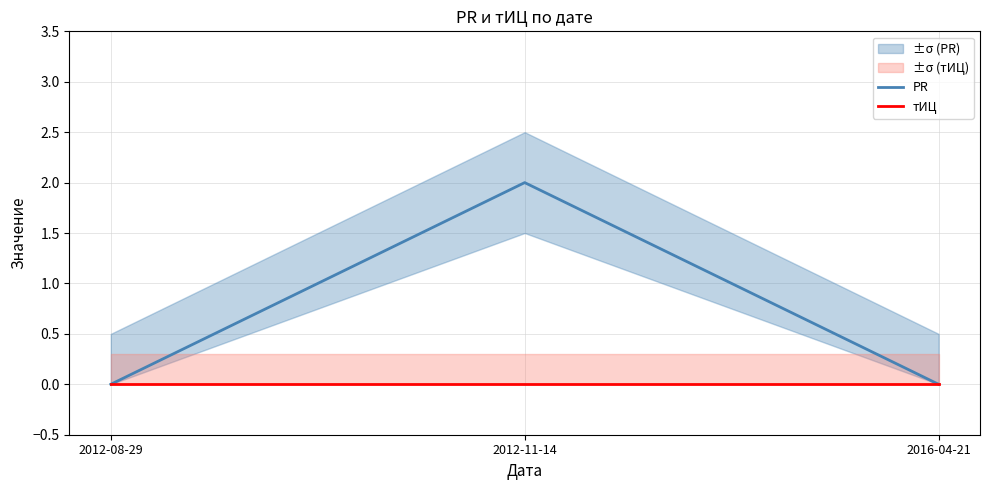

Which category has the highest value across all series?

2012-11-14